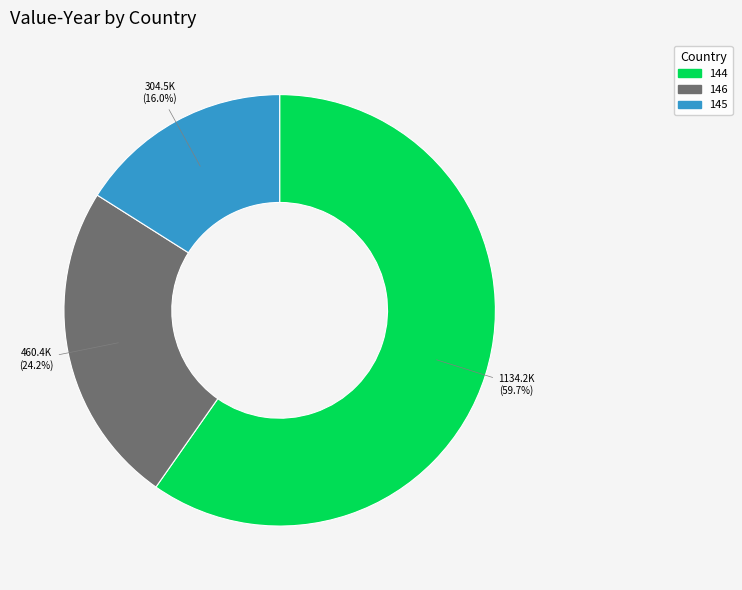

Which has a higher value, 145 or 146?

146